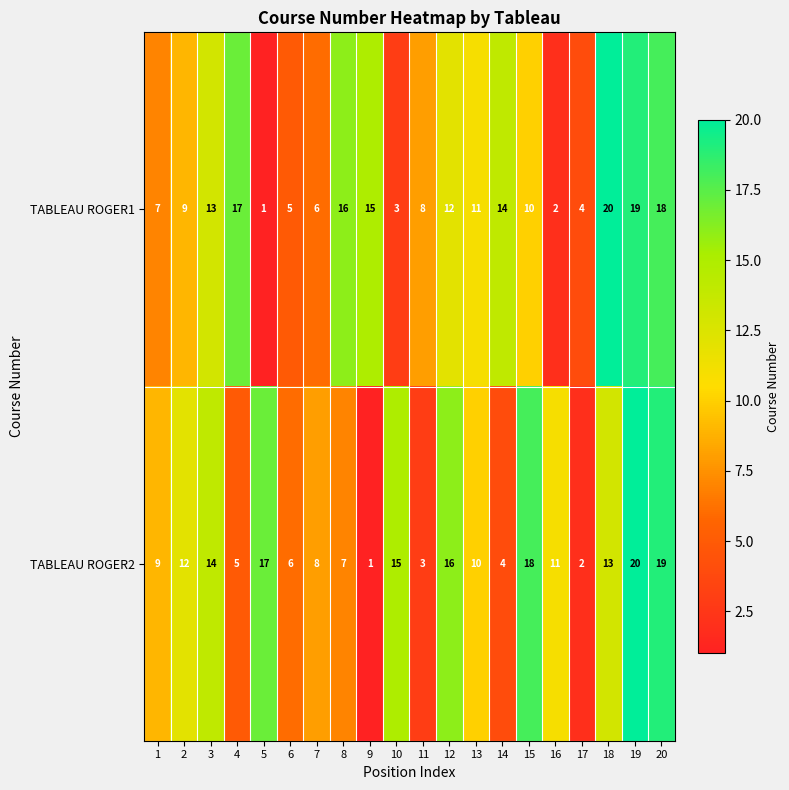

True or false: TABLEAU ROGER1 has a value of 2 at 5.

False